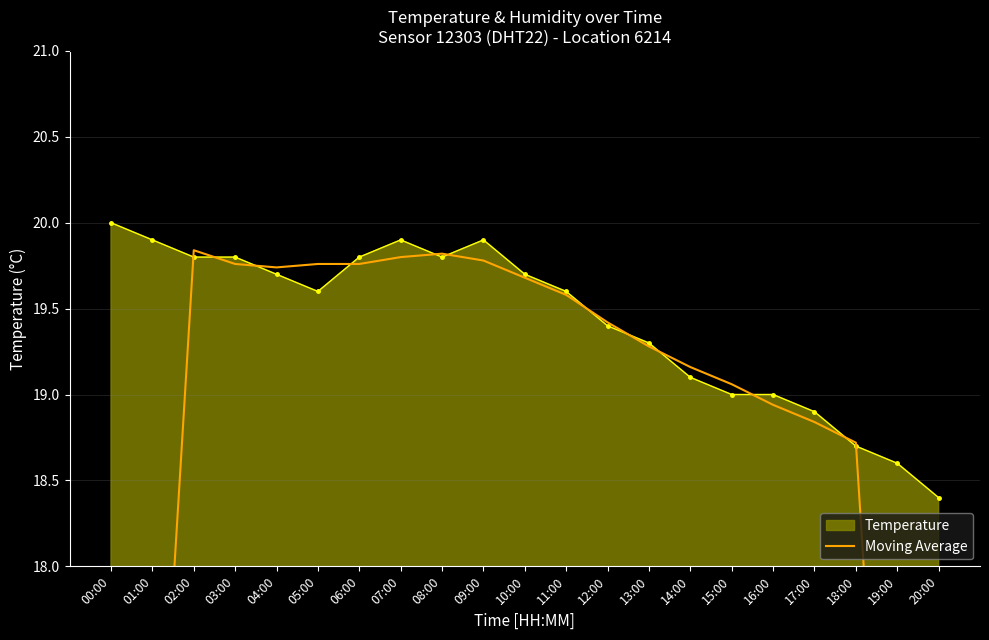

True or false: Temperature has a value of 9.7 at 01:00.

False